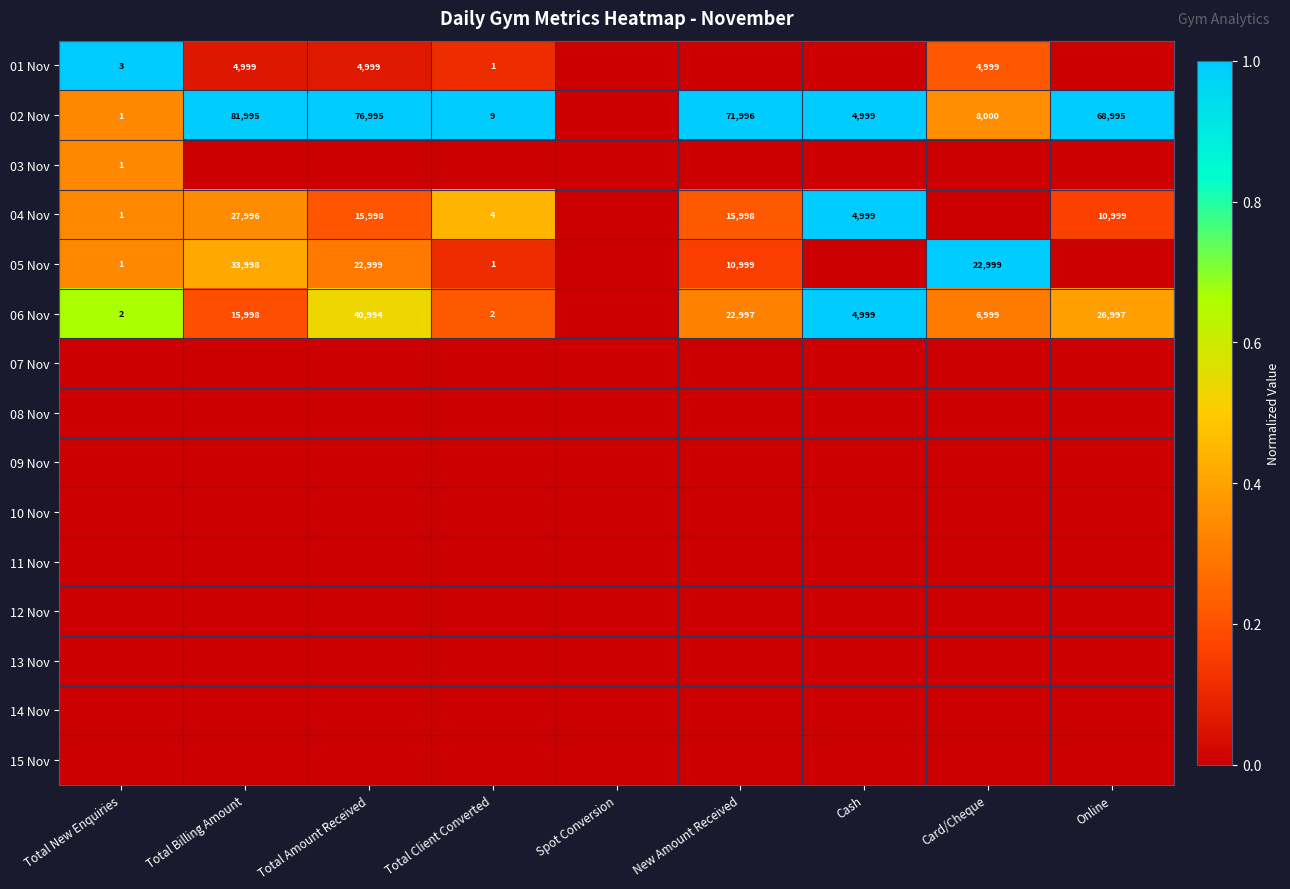

Is it true that 04 Nov equals 3301 at Online?

False